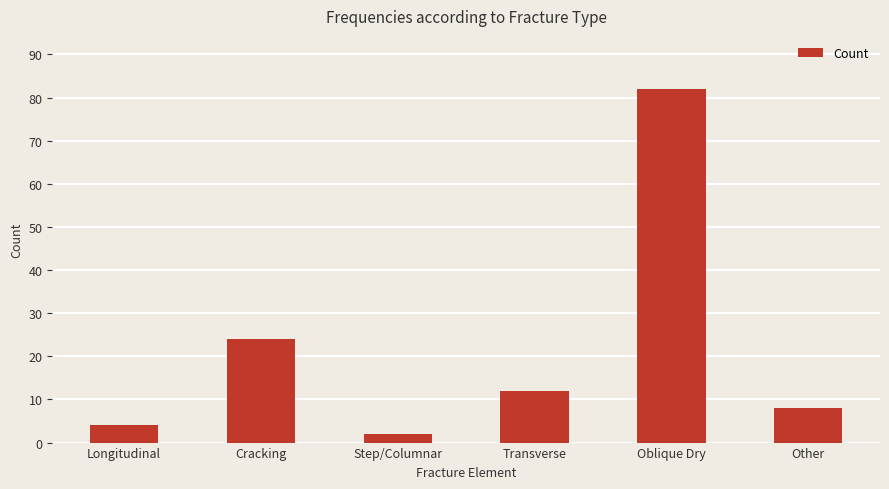

Approximately how many times larger is the value at Step/Columnar compared to Transverse?

0.2